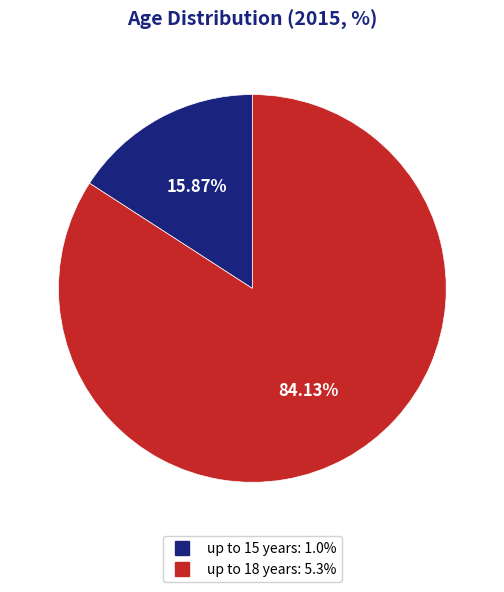

How many slices are in this pie chart?

2